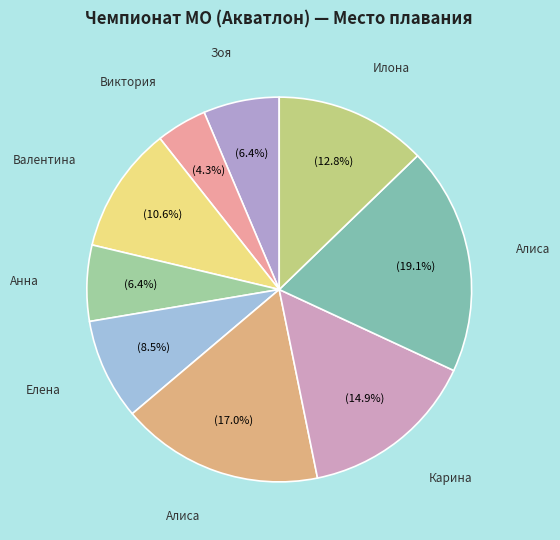

How many segments does this pie chart have?

9